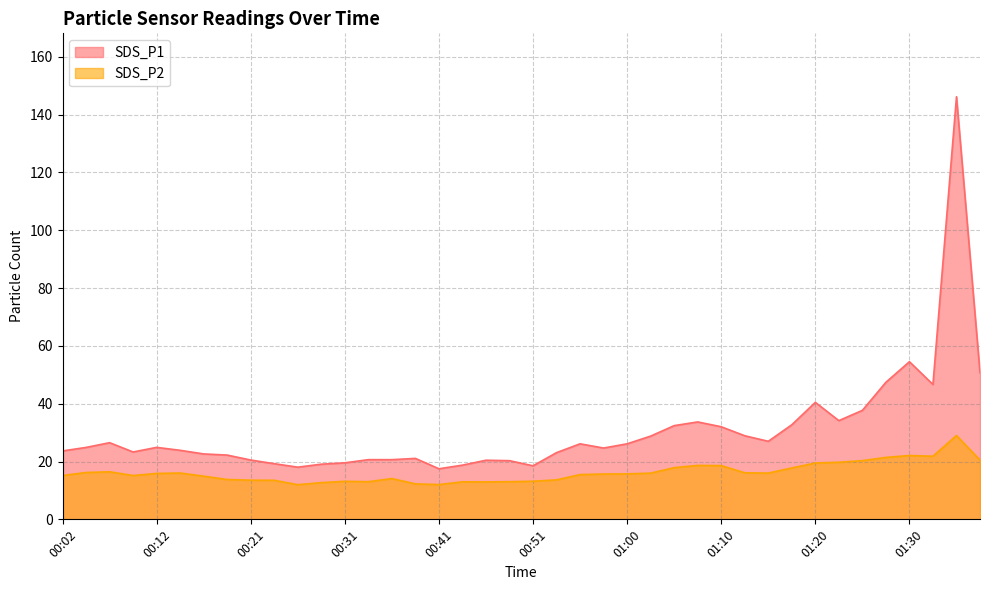

List the series in order of their overall mean, highest first.

SDS_P1, SDS_P2